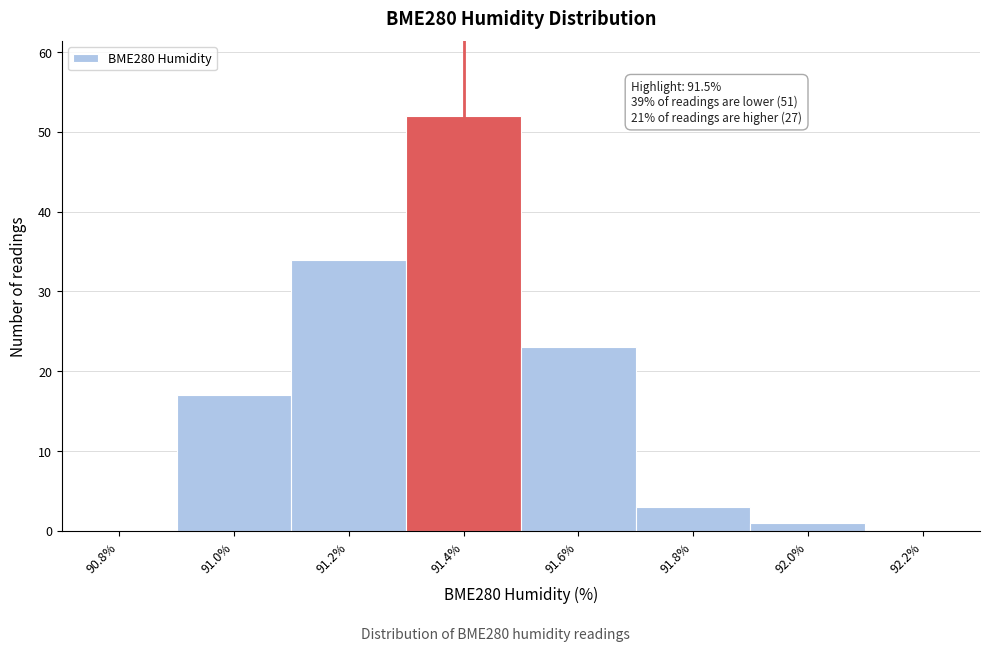

Reading left to right, transcribe all the data shown in this chart.

90.8%=0	91.0%=17	91.2%=34	91.4%=52	91.6%=23	91.8%=3	92.0%=1	92.2%=0